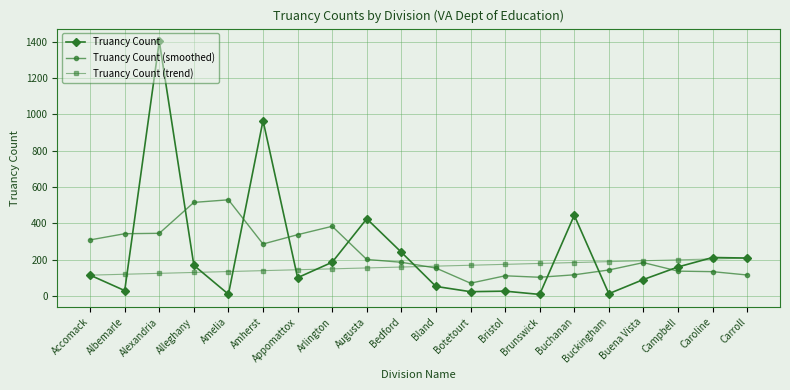

Which series has the widest spread of values?

Truancy Count